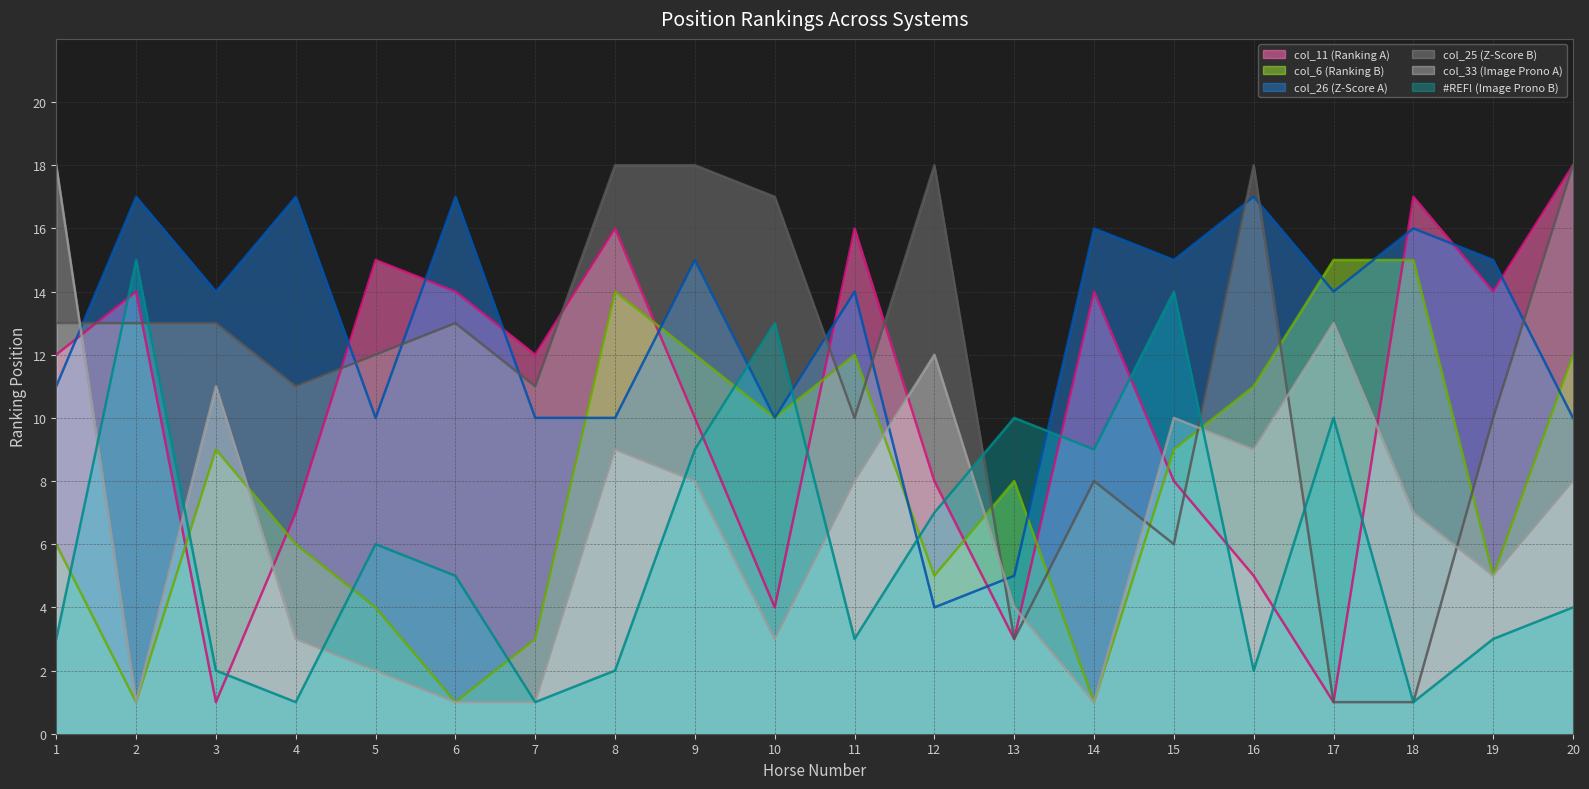

Between 2 and 5, which series saw the biggest shift?

#REF! (Image Prono B)